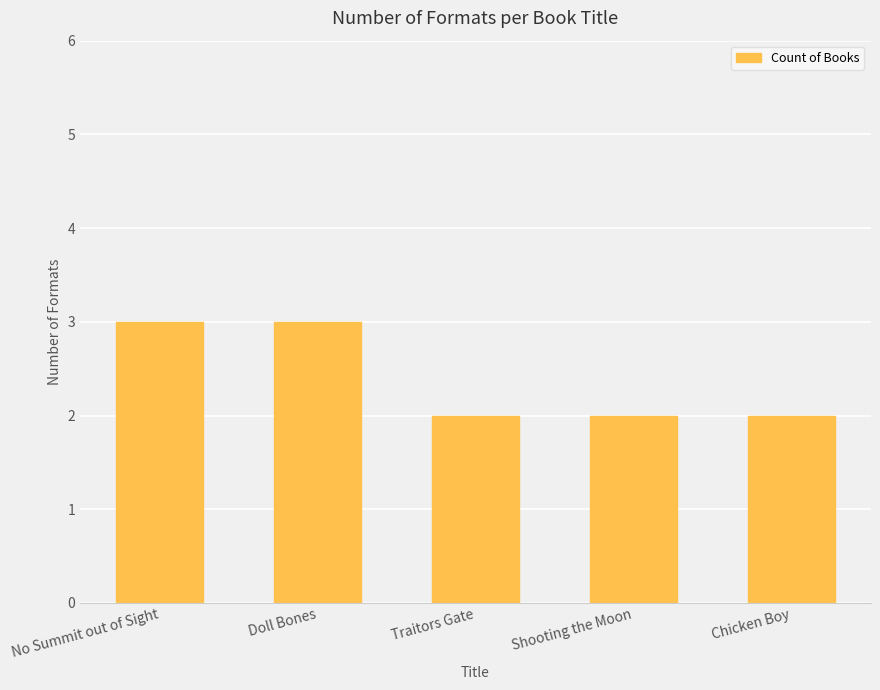

Read the value at Shooting the Moon.

2